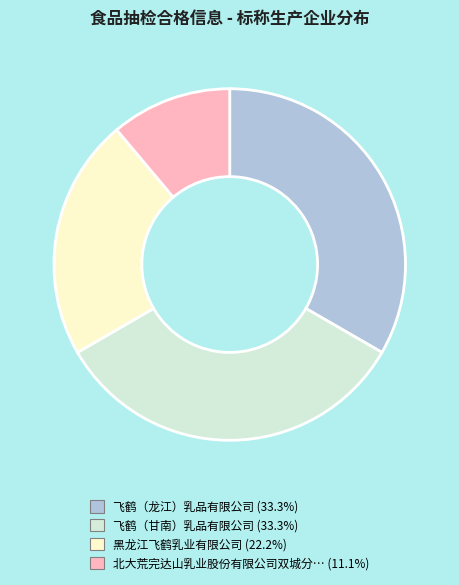

Does any single category account for the majority?

No